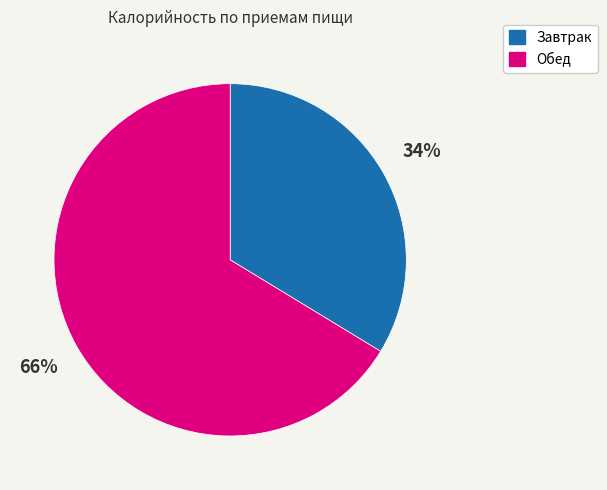

Which slice is the largest?

Обед